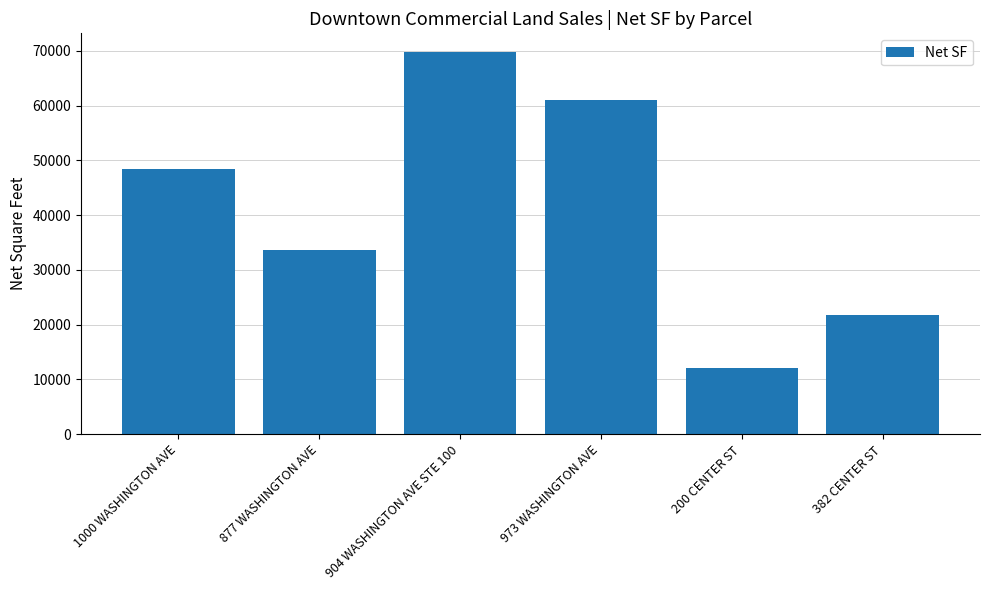

What is the change in value from 1000 WASHINGTON AVE to 904 WASHINGTON AVE STE 100?

+21344.4